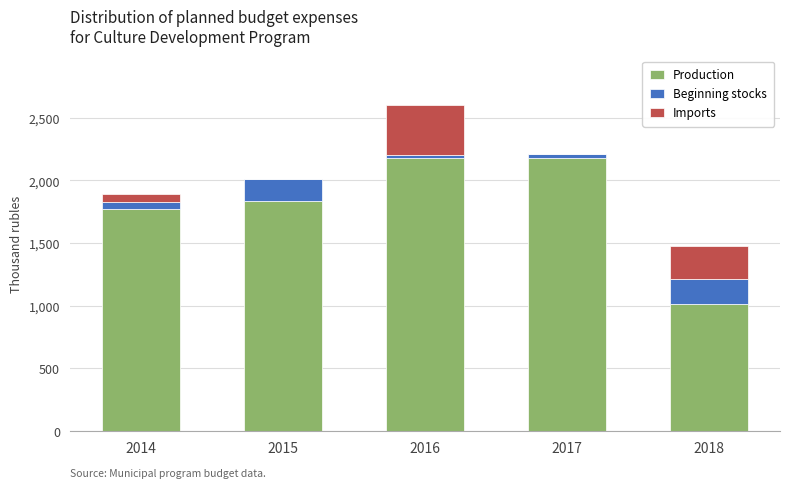

How many data points does each series have?

5